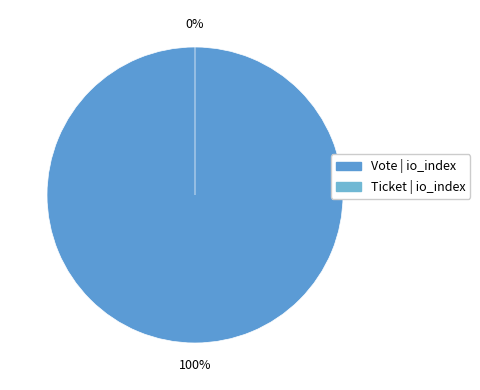

What is the total percentage of Ticket (io_index=0) and Vote (io_index=1)?

100.0%